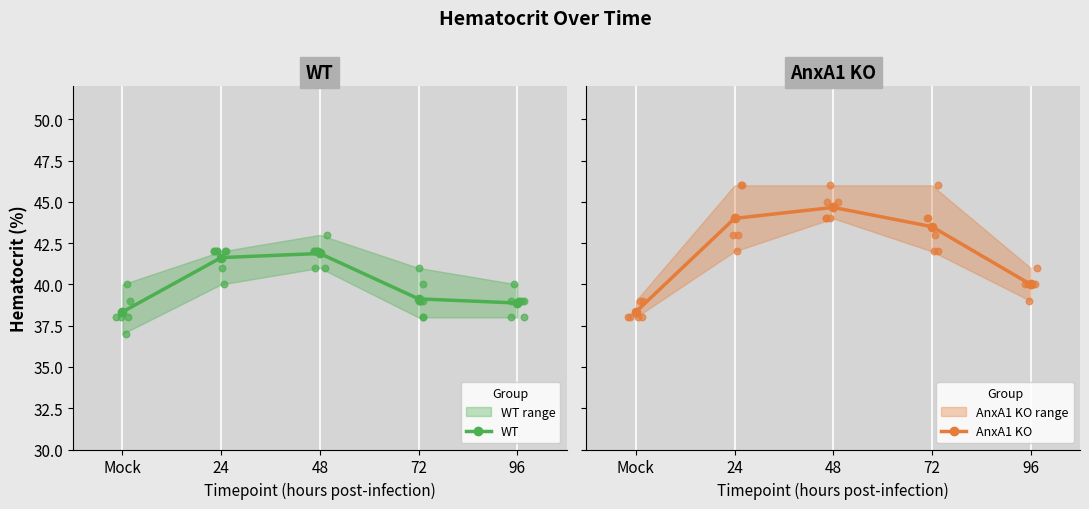

At which category is the sum across all series the highest?

48